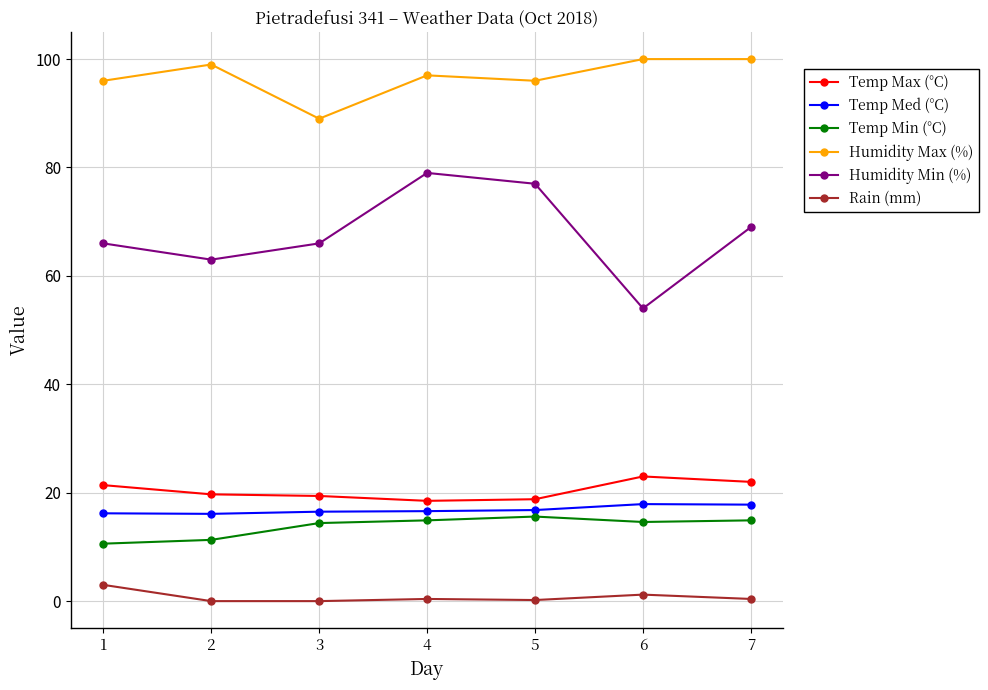

Is the value of Rain (mm) at 7 greater than the value of Humidity Min (%) at 4?

No